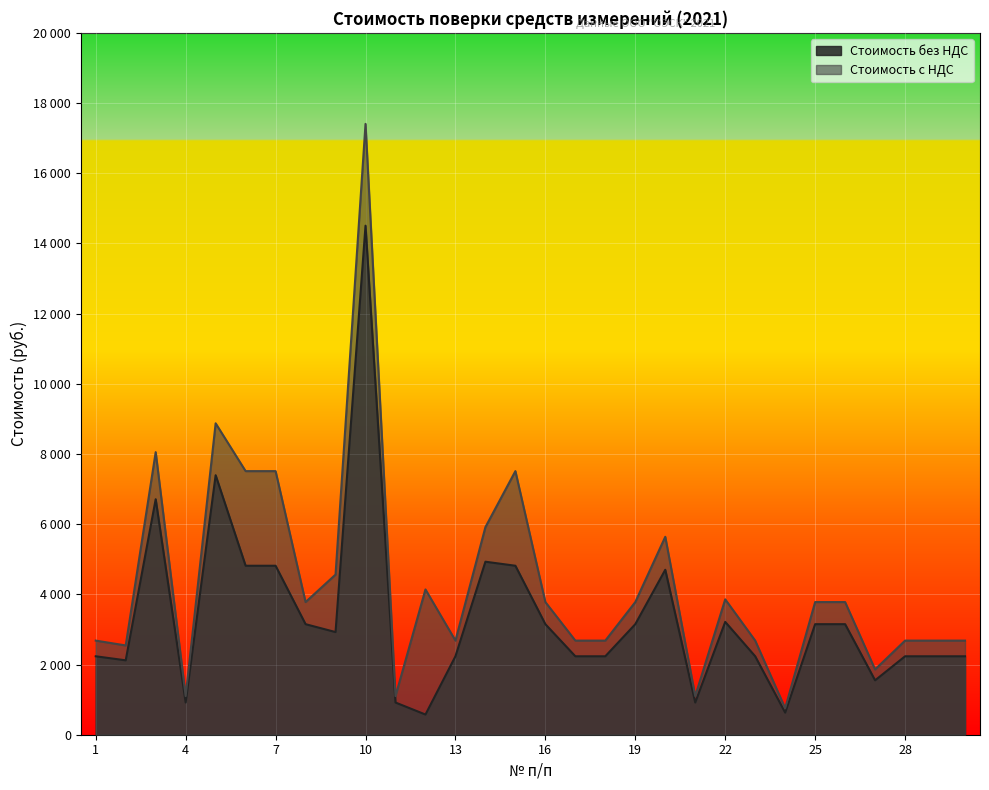

True or false: Стоимость с НДС and Стоимость без НДС cross at least once.

False